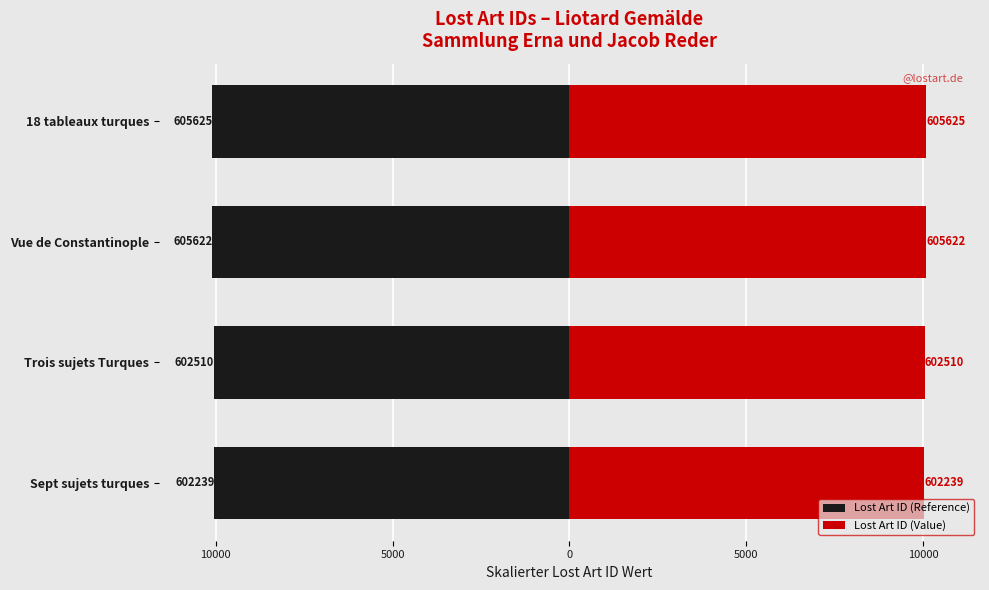

What is the difference between the maximum and minimum values in the Lost Art ID (Value) series?

56.4